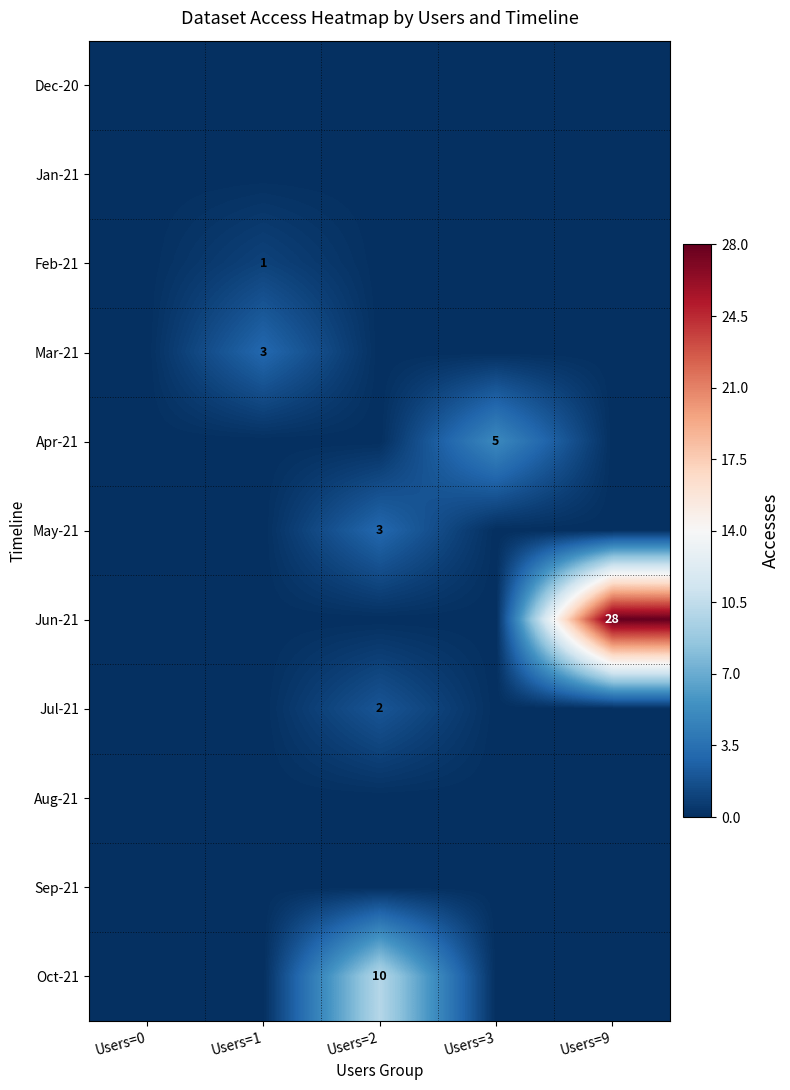

Is it true that Mar-21 equals 3 at Users=1?

True